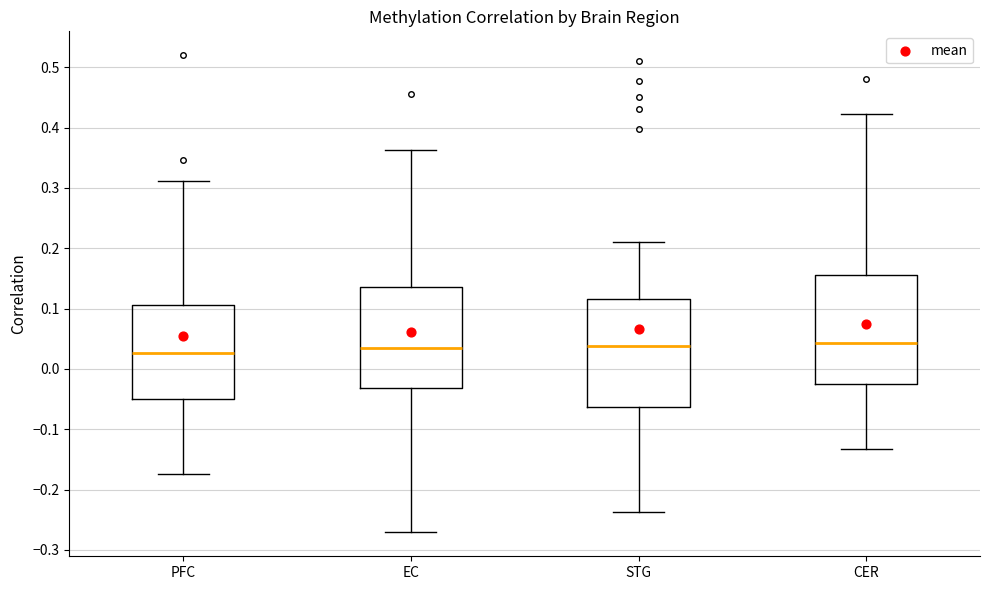

Where does the upper whisker of the box for CER end on the y-axis? The values are not printed on the chart, so give them approximately, as read against the axis.

0.42